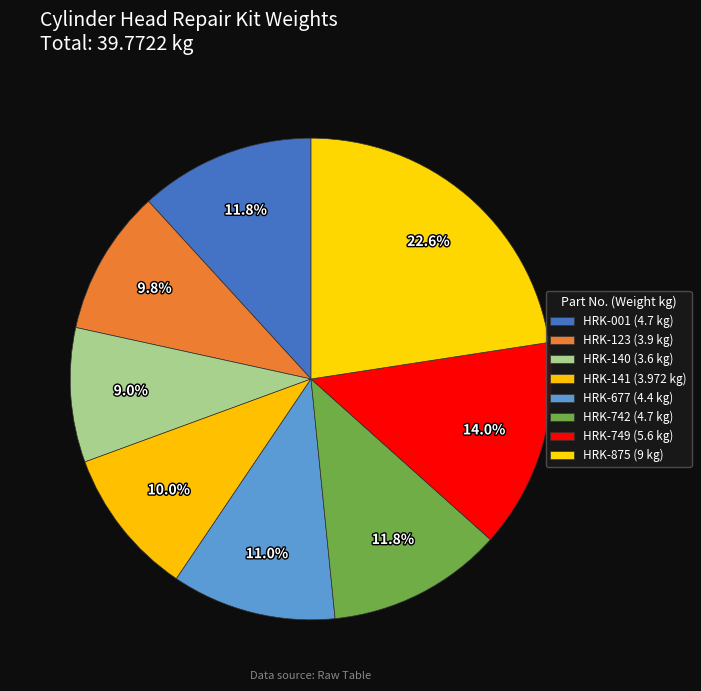

What percentage is the HRK-123 slice, to the nearest percent?

10%